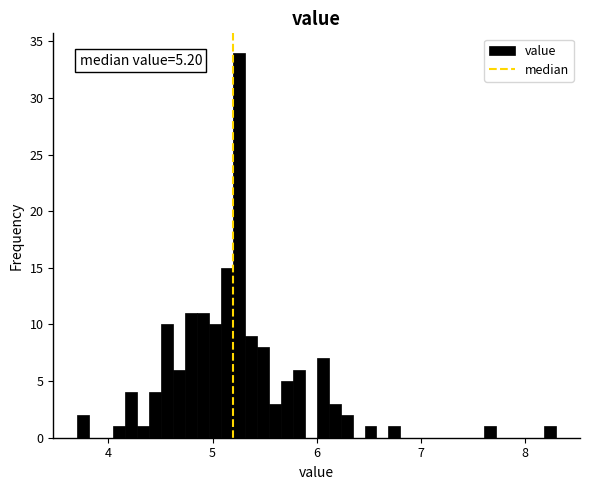

Read against the x-axis, roughly where is the centre of the tallest bar?

5.3